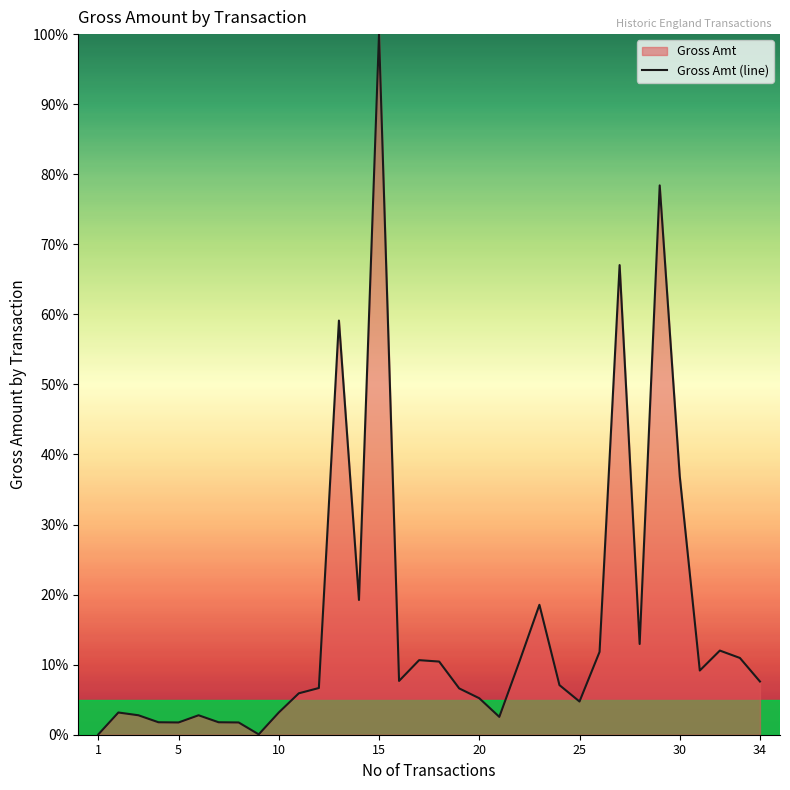

The value at 30 is 36.9. True or false?

True